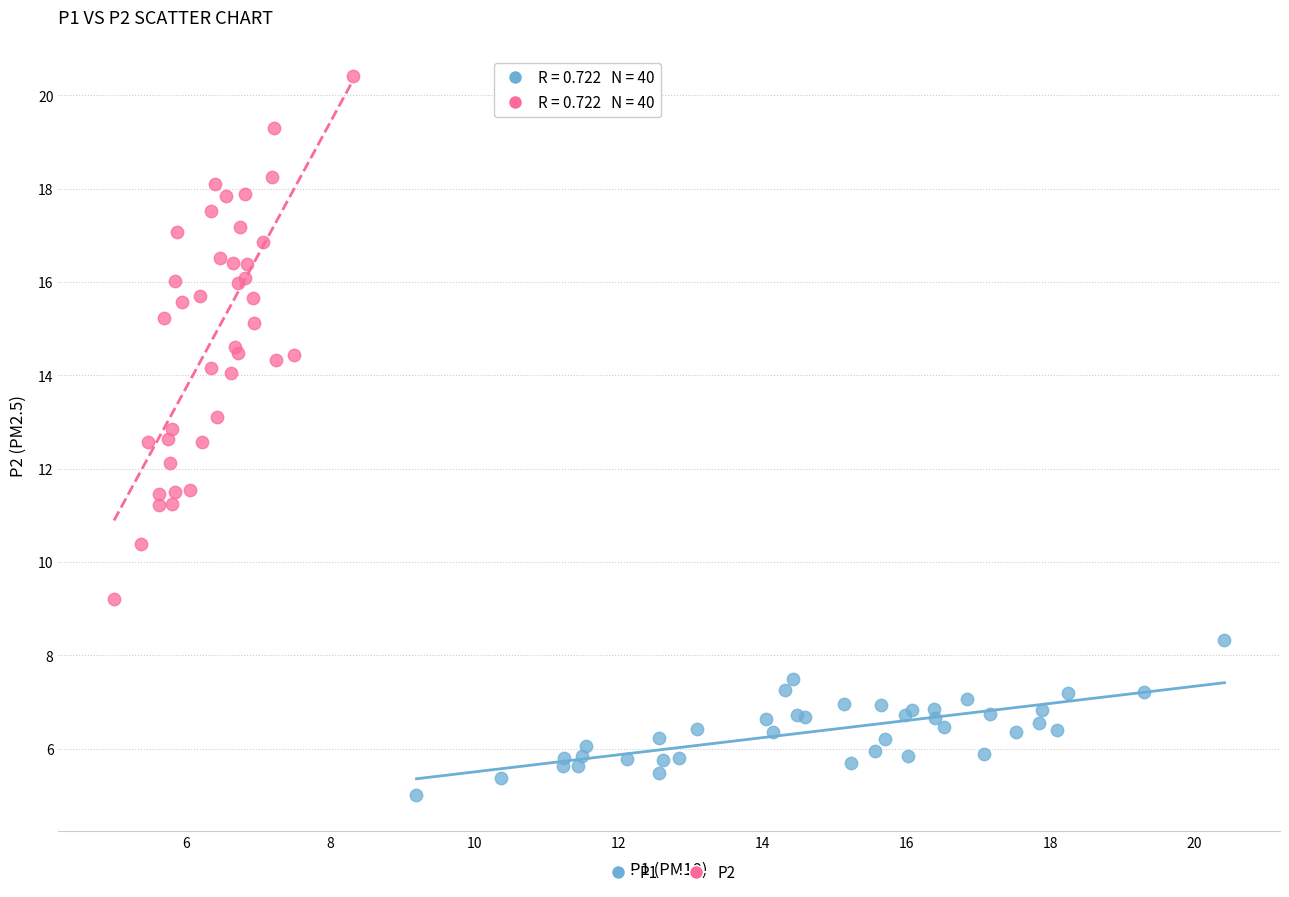

Which series contains the lowest Y value?

P1